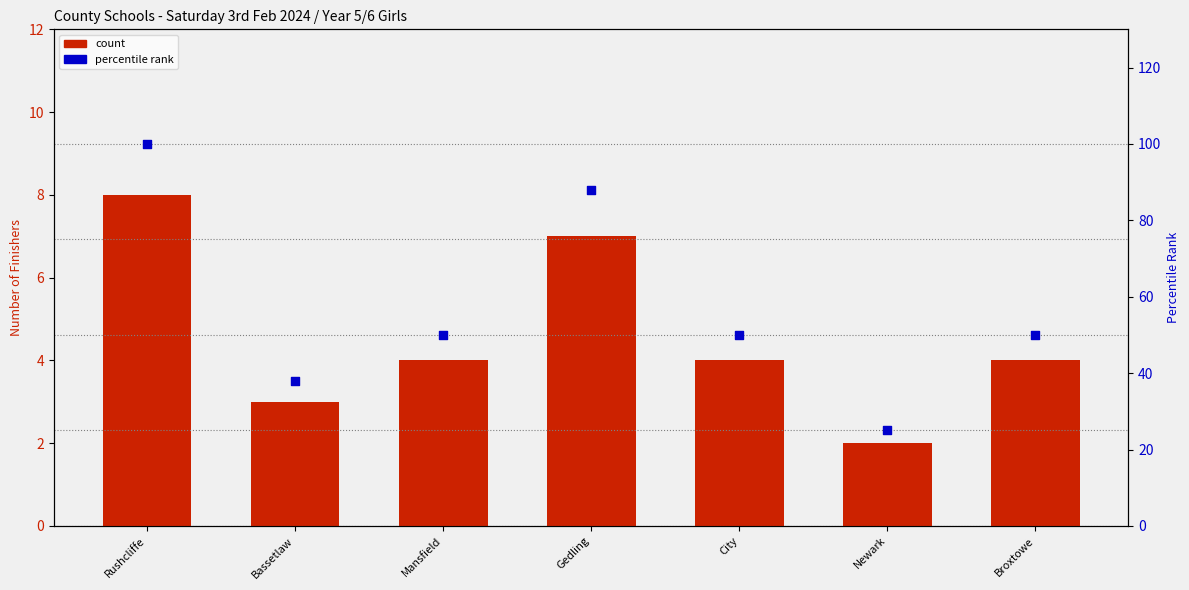

Is the value of count at Gedling greater than the value of percentile rank at Broxtowe?

No